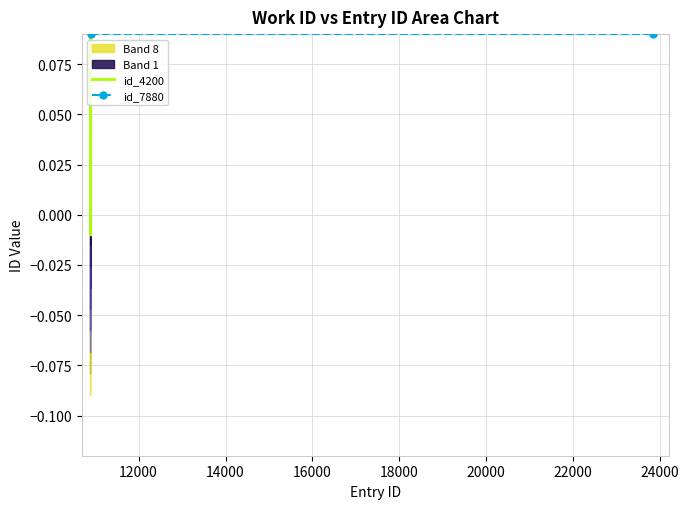

What is the sum of the values at 4200 and 4200?

0.2